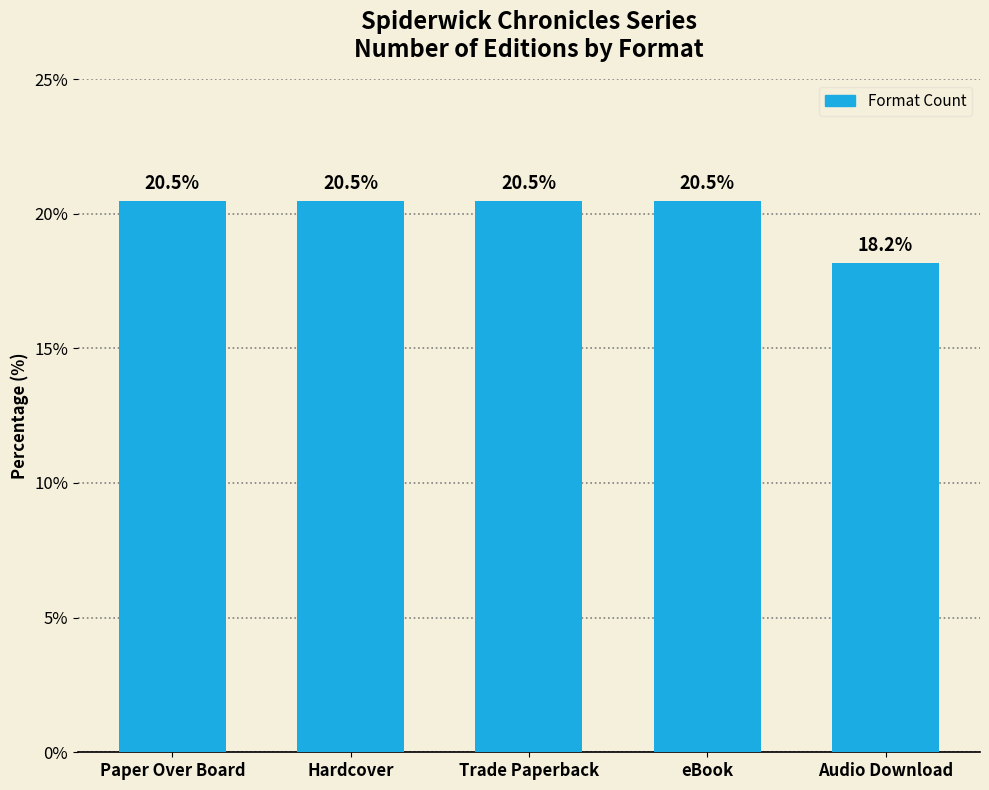

At which label is the value closest to 19?

Audio Download